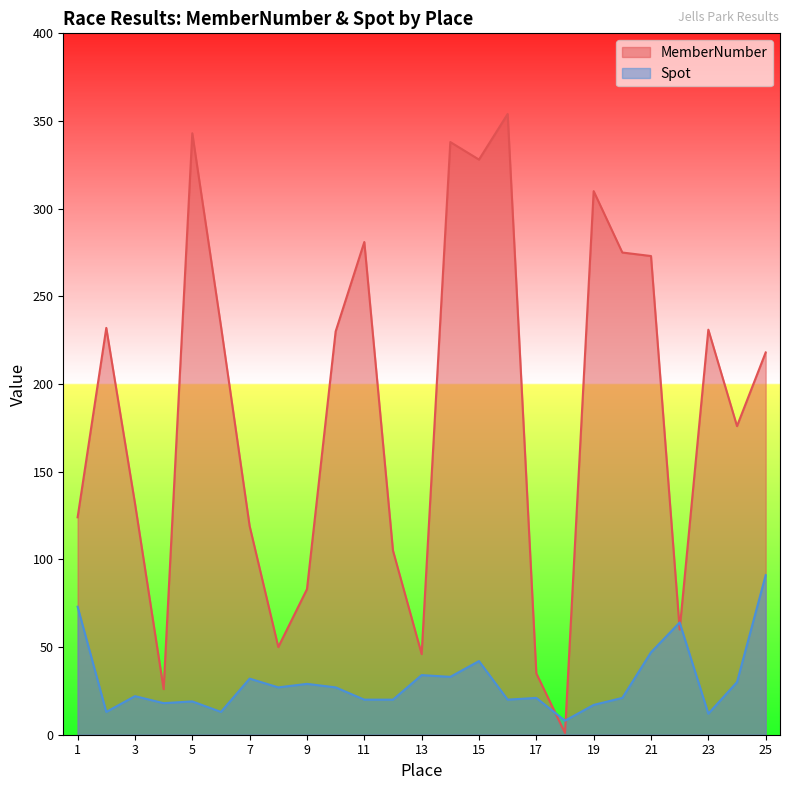

How many values in the MemberNumber series are below 218?

12